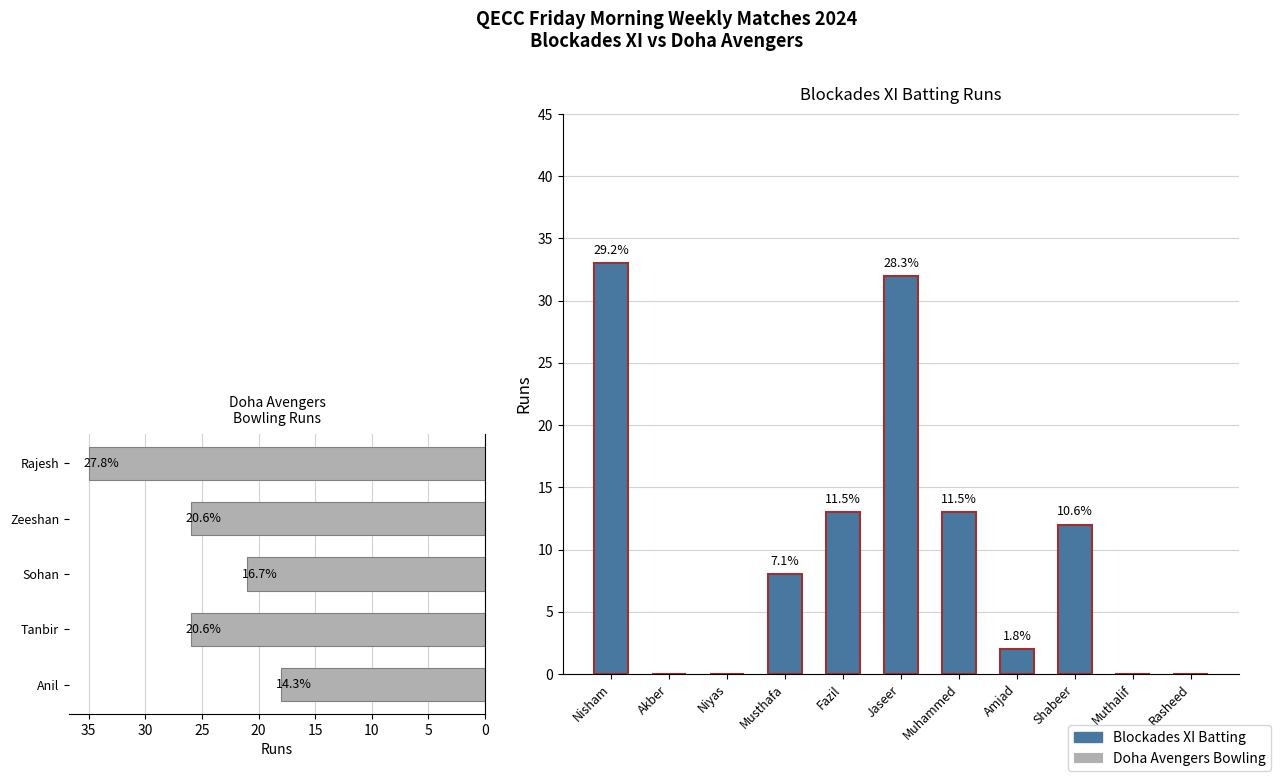

Count the number of categories in the chart.

11